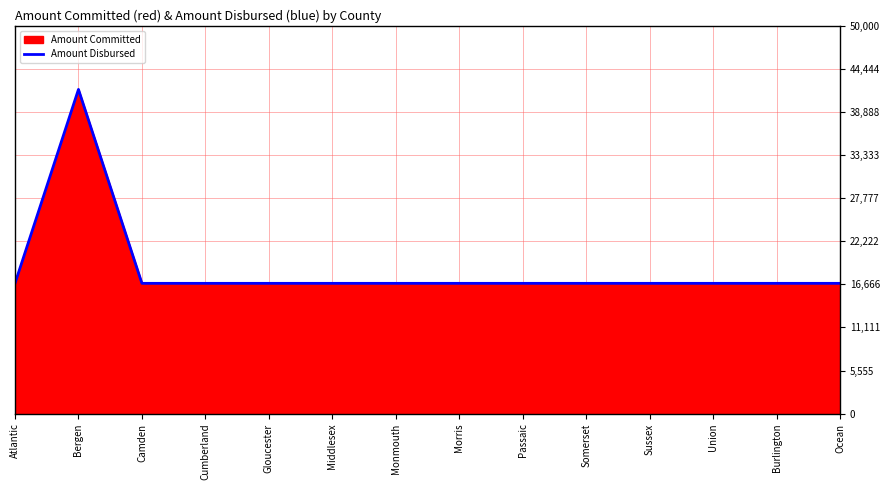

What is the difference between the values at Morris and Bergen?

25000